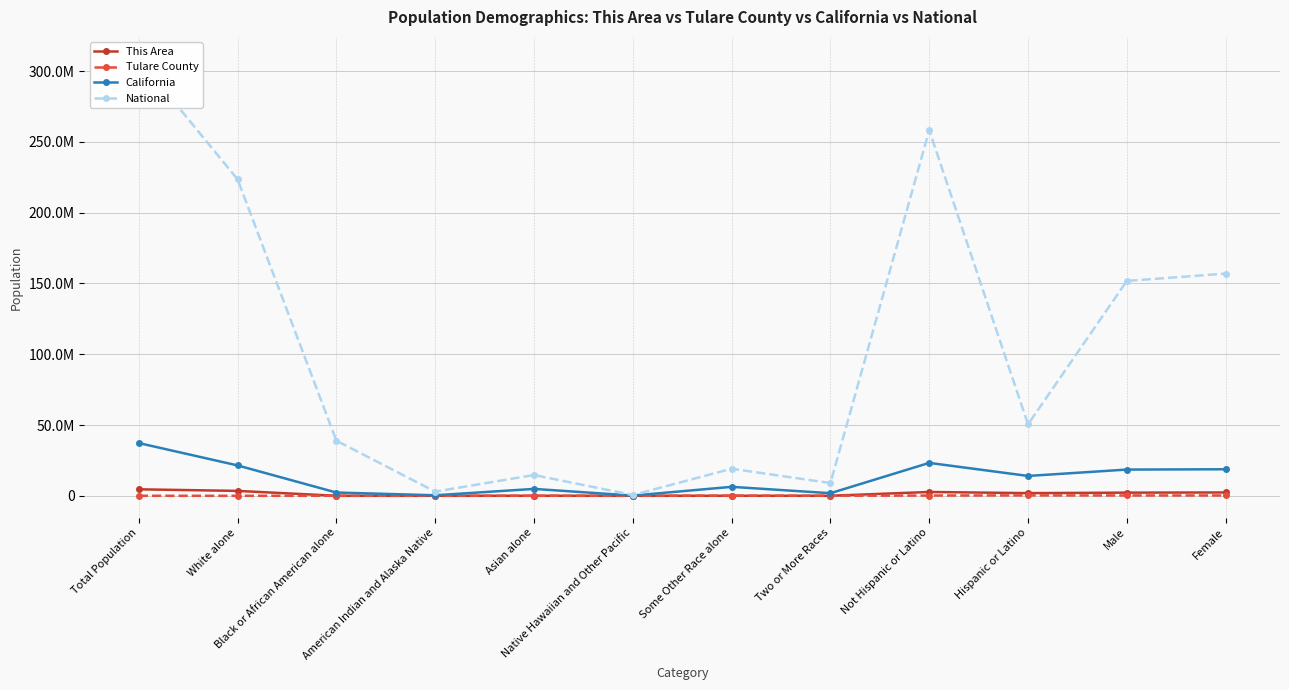

What is the sum of the Tulare County values at Native Hawaiian and Other Pacific and Total Population?

688